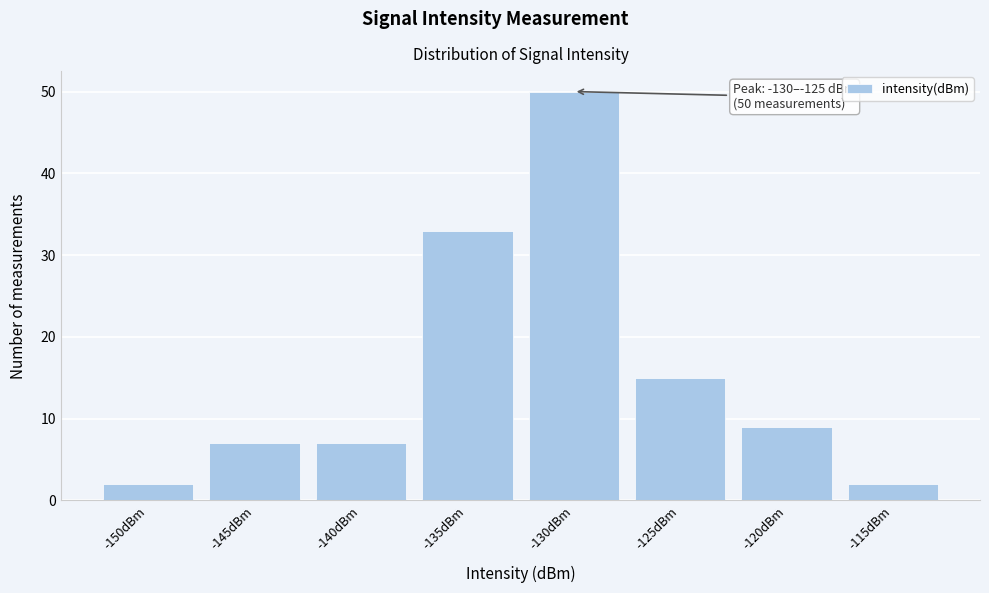

Reading left to right, transcribe all the data shown in this chart.

2	7	7	33	50	15	9	2